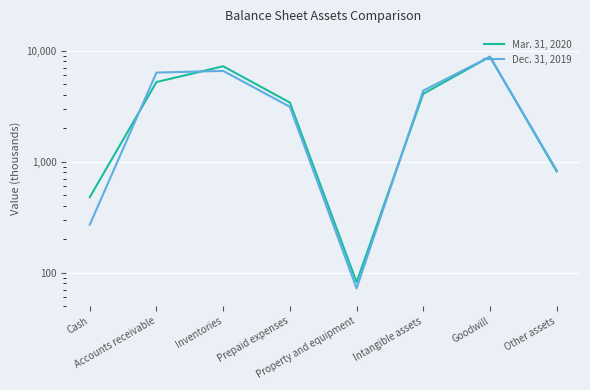

Is the value of Dec. 31, 2019 at Prepaid expenses greater than the value of Mar. 31, 2020 at Goodwill?

No